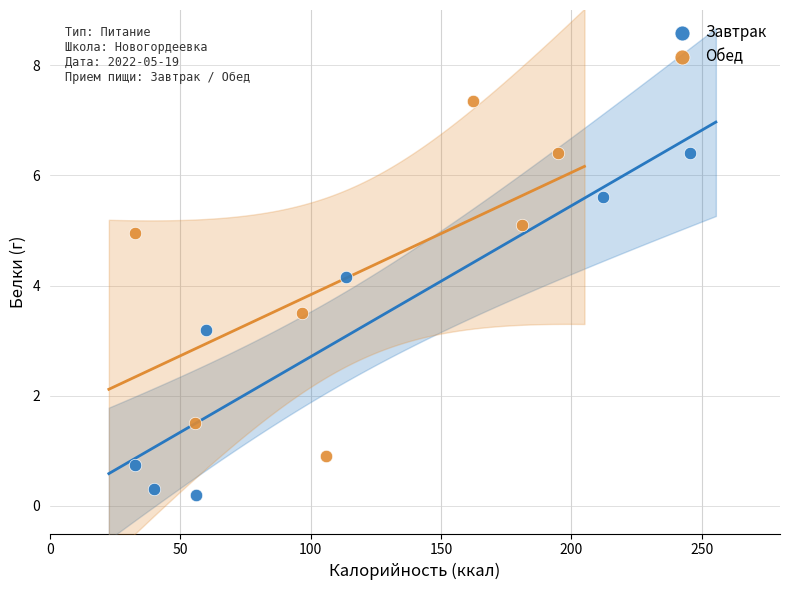

Which series reaches the maximum Y coordinate?

Обед